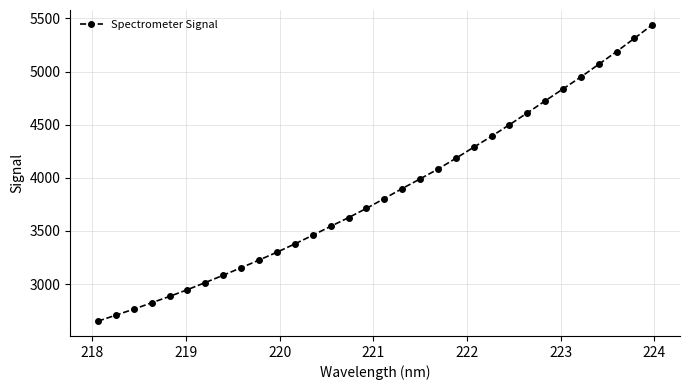

What is the sum of all values?

123527.5